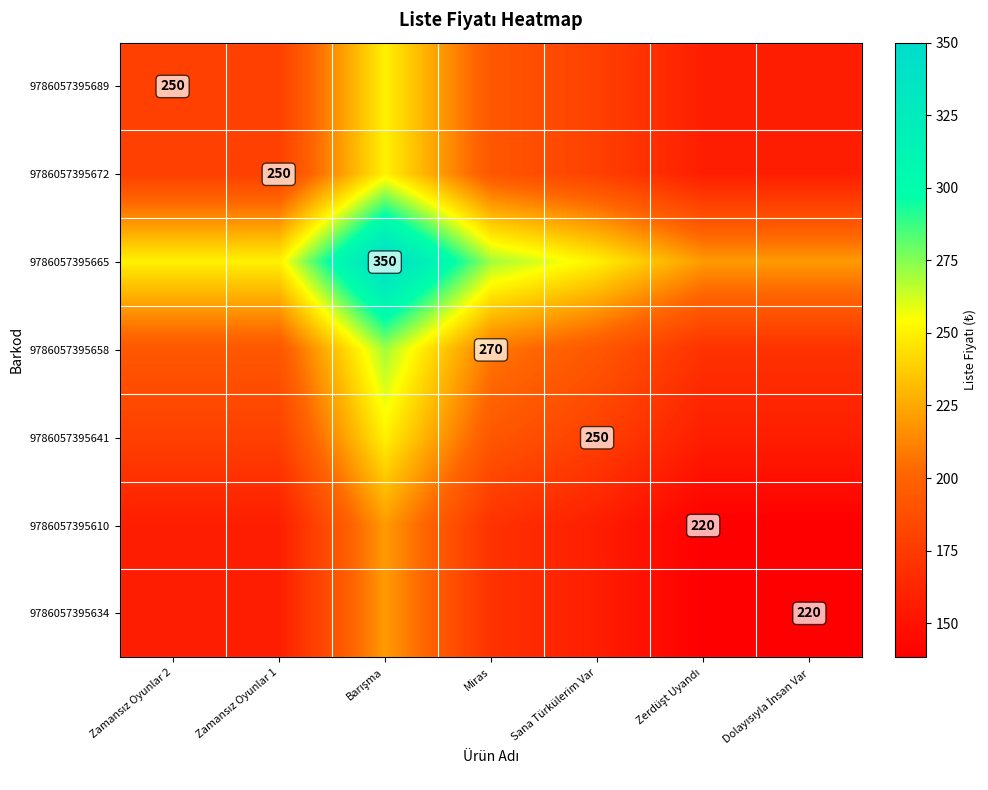

At which label does 9786057395610 first exceed 157?

Zamansız Oyunlar 2